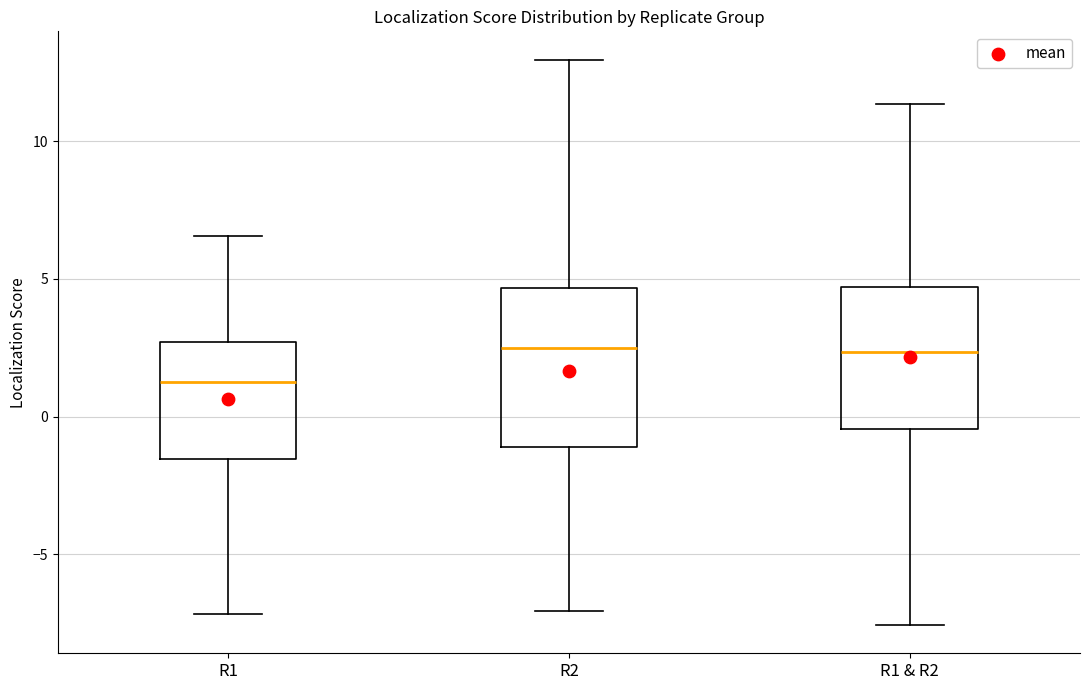

Reading left to right, transcribe this box plot: for each box, give where its median line is, the range the box spans, and where its two whiskers end, as read against the y-axis. The values are not printed on the chart, so give them approximately, as read against the axis.

R1: median 1.5, box -1.5 to 2.5, whiskers -7.0 to 6.5
R2: median 2.5, box -1.0 to 4.5, whiskers -7.0 to 13.0
R1 & R2: median 2.5, box -0.5 to 4.5, whiskers -7.5 to 11.5